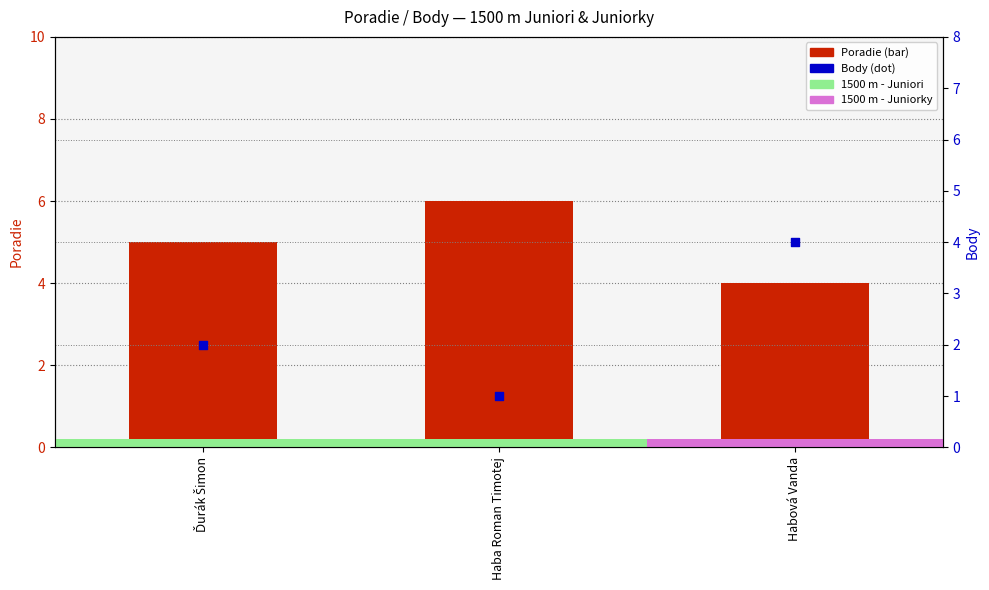

At which category is the sum across all series the highest?

Habová Vanda